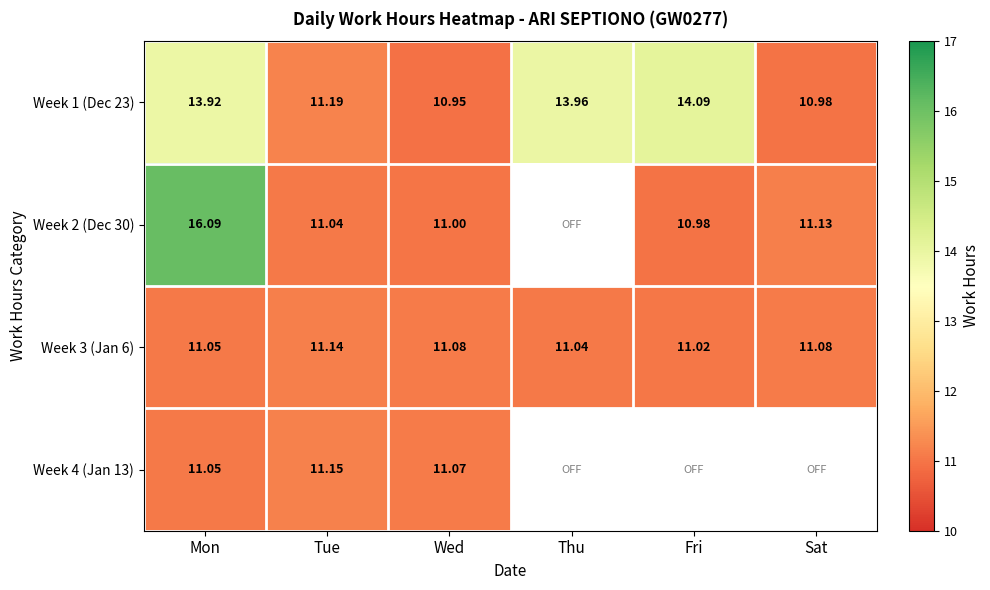

At which label is Week 3 (Jan 6) closest to 11?

Fri